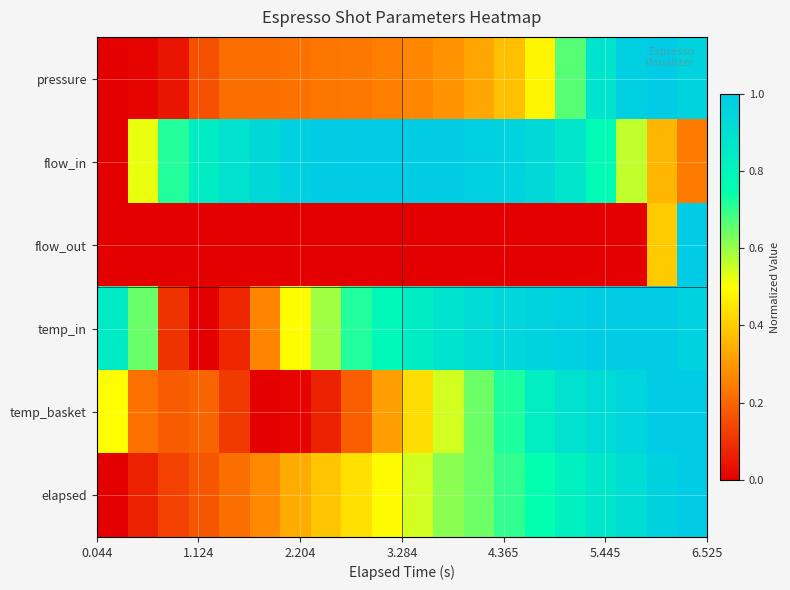

Reading right to left, extract all data points from this chart.

pressure: 1.0	1.0	1.0	0.9	0.7	0.5	0.4	0.3	0.3	0.3	0.2	0.2	0.2	0.2	0.2	0.2	0.2	0.0	0.0	0.0
flow_in: 0.2	0.4	0.6	0.8	0.9	0.9	1.0	1.0	1.0	1.0	1.0	1.0	1.0	1.0	0.9	0.9	0.8	0.7	0.5	0.0
flow_out: 1.0	0.4	0.0	0.0	0.0	0.0	0.0	0.0	0.0	0.0	0.0	0.0	0.0	0.0	0.0	0.0	0.0	0.0	0.0	0.0
temp_in: 1.0	1.0	1.0	1.0	1.0	1.0	0.9	0.9	0.9	0.8	0.8	0.7	0.6	0.5	0.3	0.1	0.0	0.1	0.6	0.8
temp_basket: 1.0	1.0	1.0	0.9	0.9	0.8	0.7	0.6	0.5	0.4	0.3	0.2	0.1	0.0	0.0	0.1	0.2	0.2	0.2	0.5
elapsed: 1.0	1.0	0.9	0.9	0.8	0.7	0.7	0.6	0.6	0.5	0.5	0.4	0.4	0.3	0.3	0.2	0.2	0.1	0.1	0.0